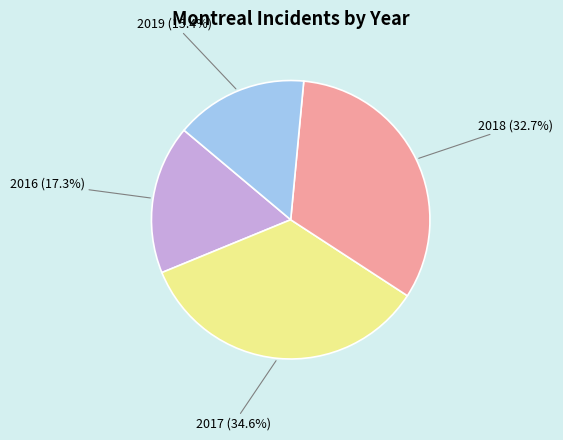

What is the total percentage of 2018 (32.7%) and 2017 (34.6%)?

67.3%